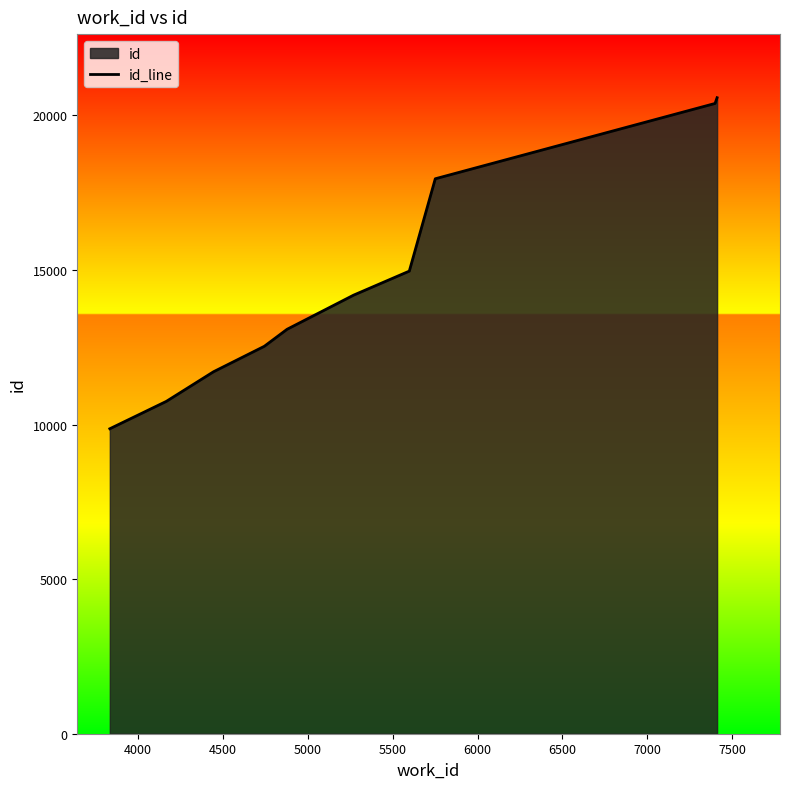

Reading left to right, transcribe all the data shown in this chart.

9865	10751	11709	12532	13082	14187	14964	17951	20387	20573